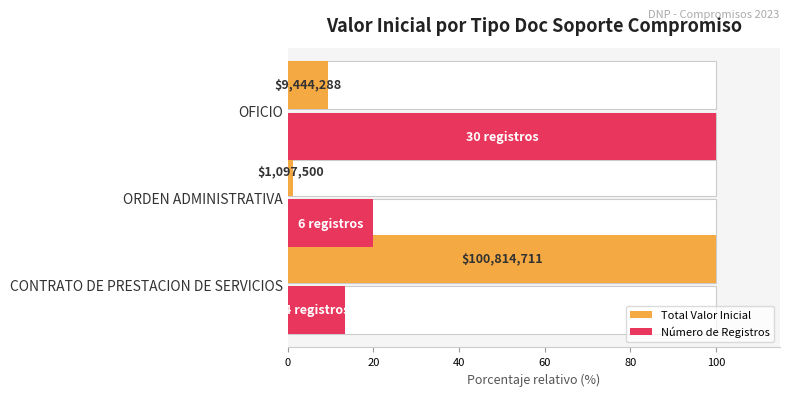

What is the maximum value shown in the chart?

100.0